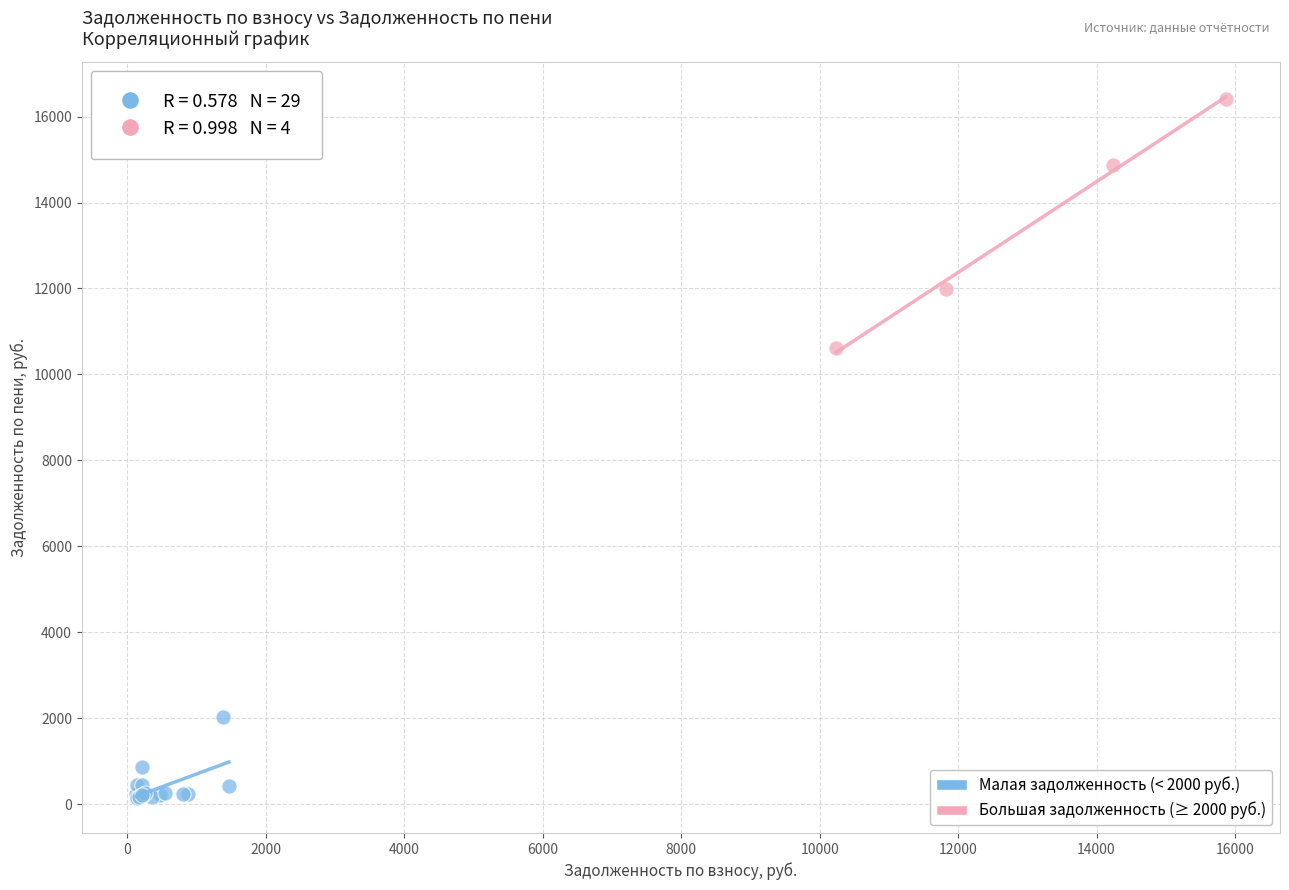

Which series has the largest Y range (max minus min)?

Большая задолженность (≥ 2000 руб.)